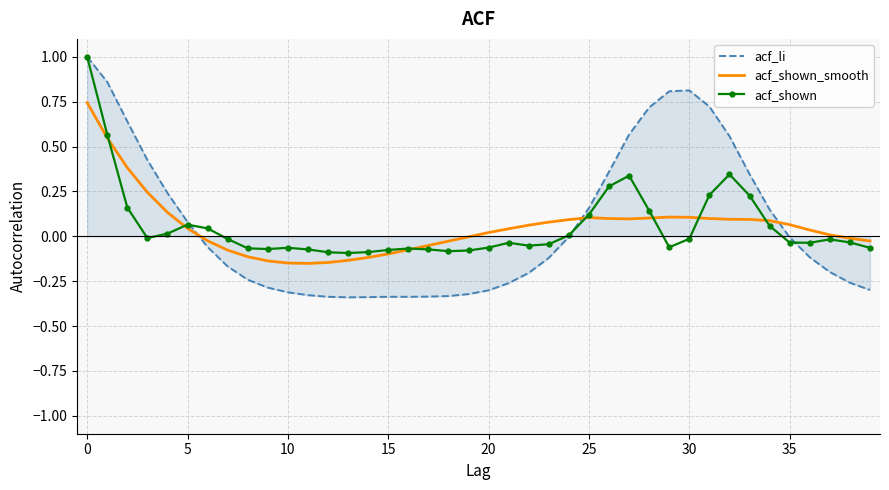

How many intersections are there between acf_li and acf_shown_smooth?

3